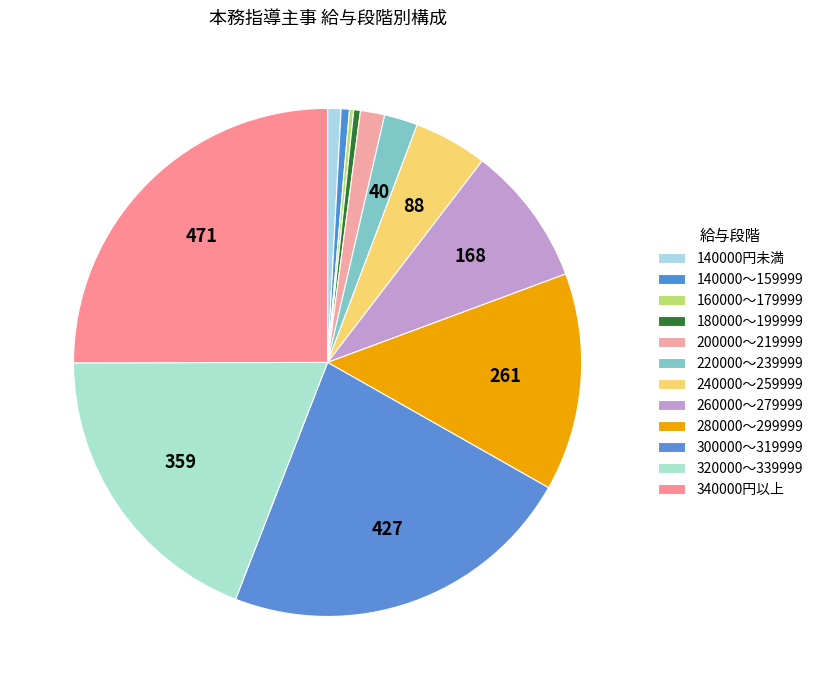

To the nearest percent, what percentage of the pie is 340000円以上?

25%